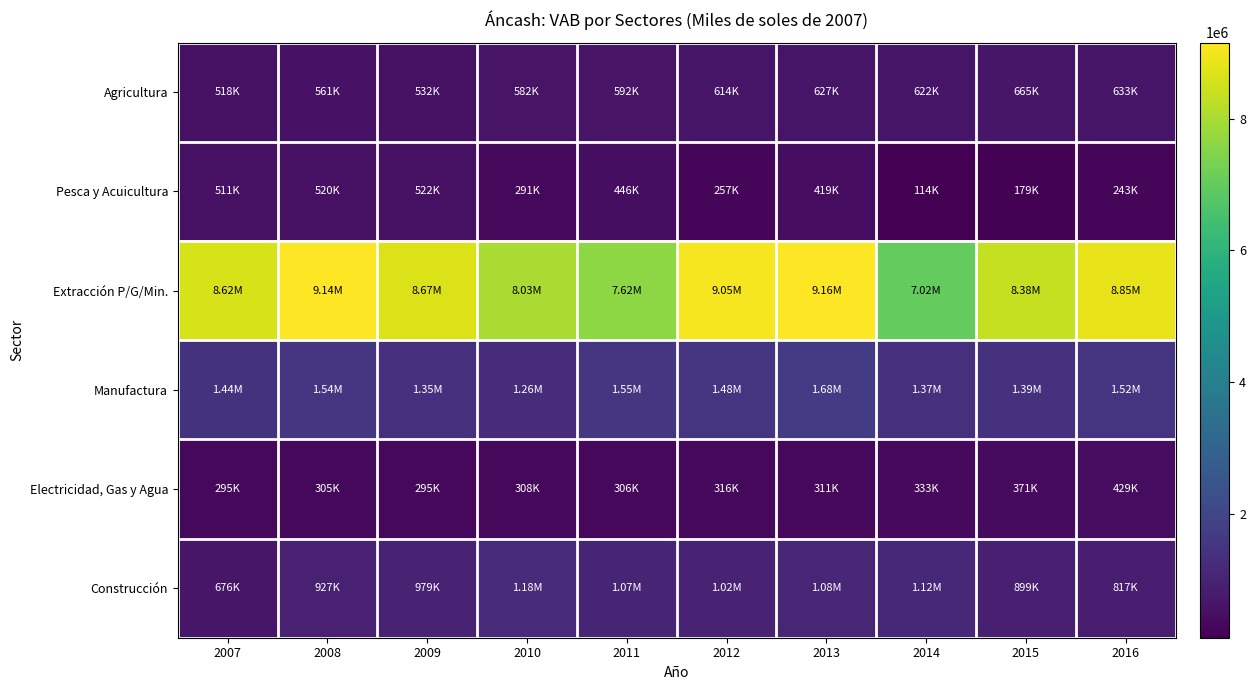

Which series has the widest spread of values?

Extracción P/G/Min.